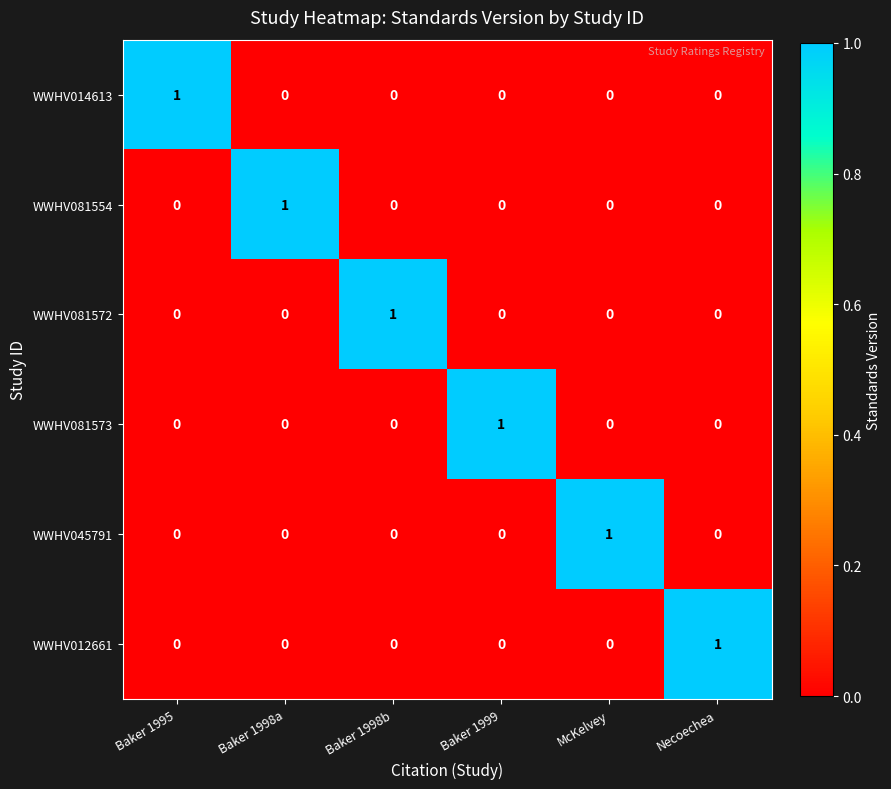

Which category has the highest value in the WWHV081572 series?

Baker 1998b